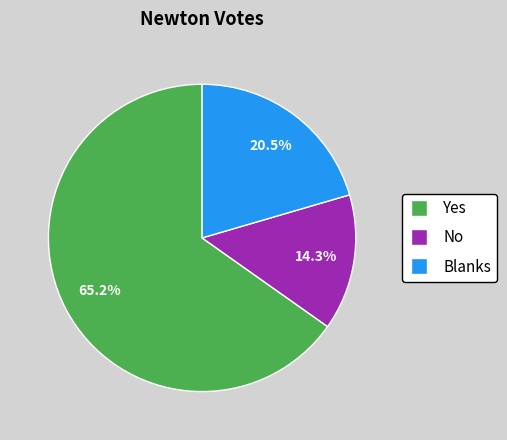

What percentage do Blanks and No together represent?

34.8%